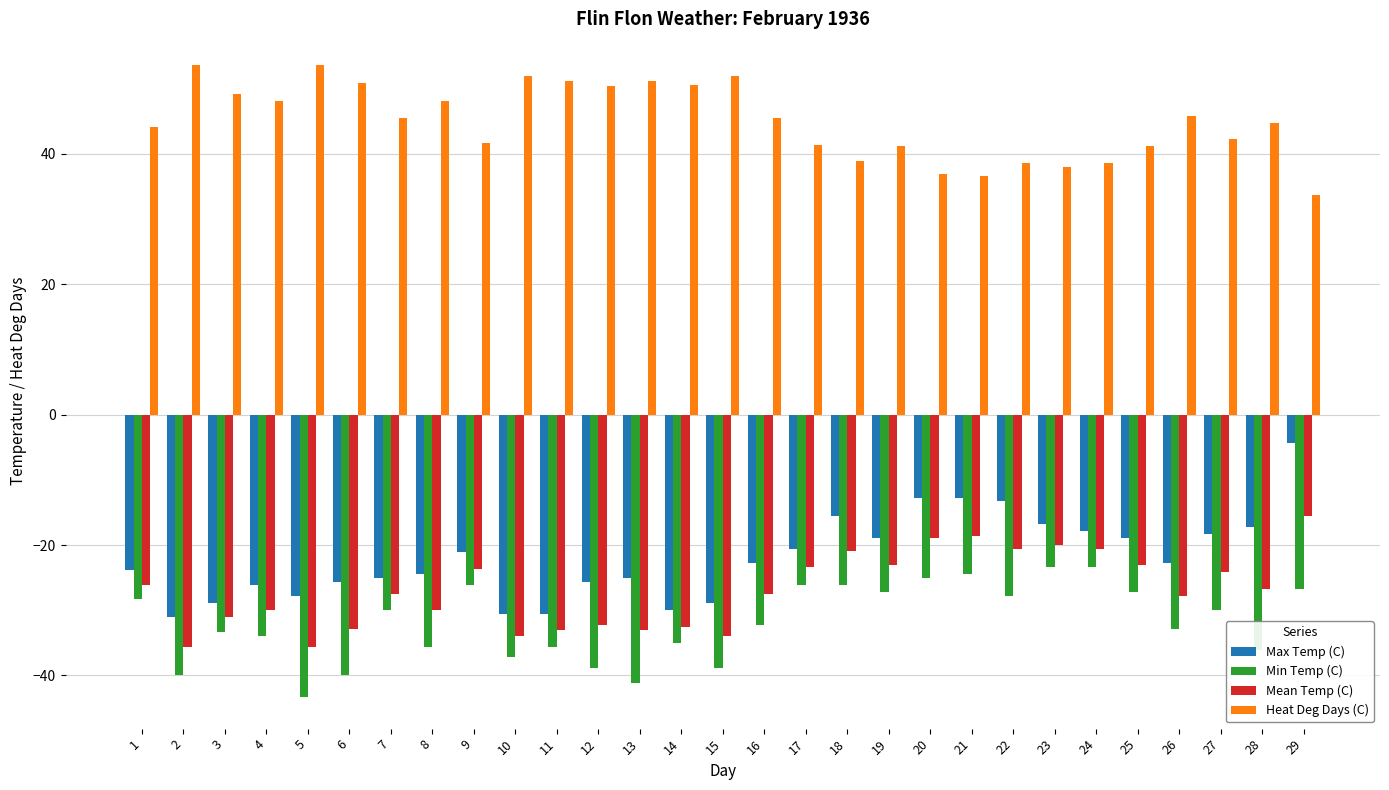

What are all the series names shown in the legend?

Max Temp (C), Min Temp (C), Mean Temp (C), Heat Deg Days (C)